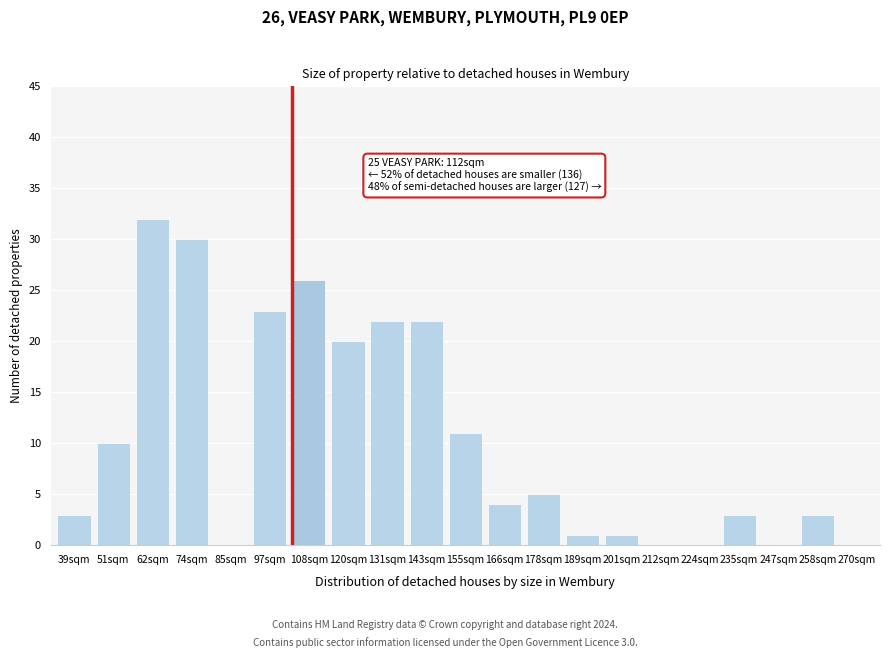

Reading left to right, extract all data points from this chart.

39sqm=3	51sqm=10	62sqm=32	74sqm=30	85sqm=0	97sqm=23	108sqm=26	120sqm=20	131sqm=22	143sqm=22	155sqm=11	166sqm=4	178sqm=5	189sqm=1	201sqm=1	212sqm=0	224sqm=0	235sqm=3	247sqm=0	258sqm=3	270sqm=0